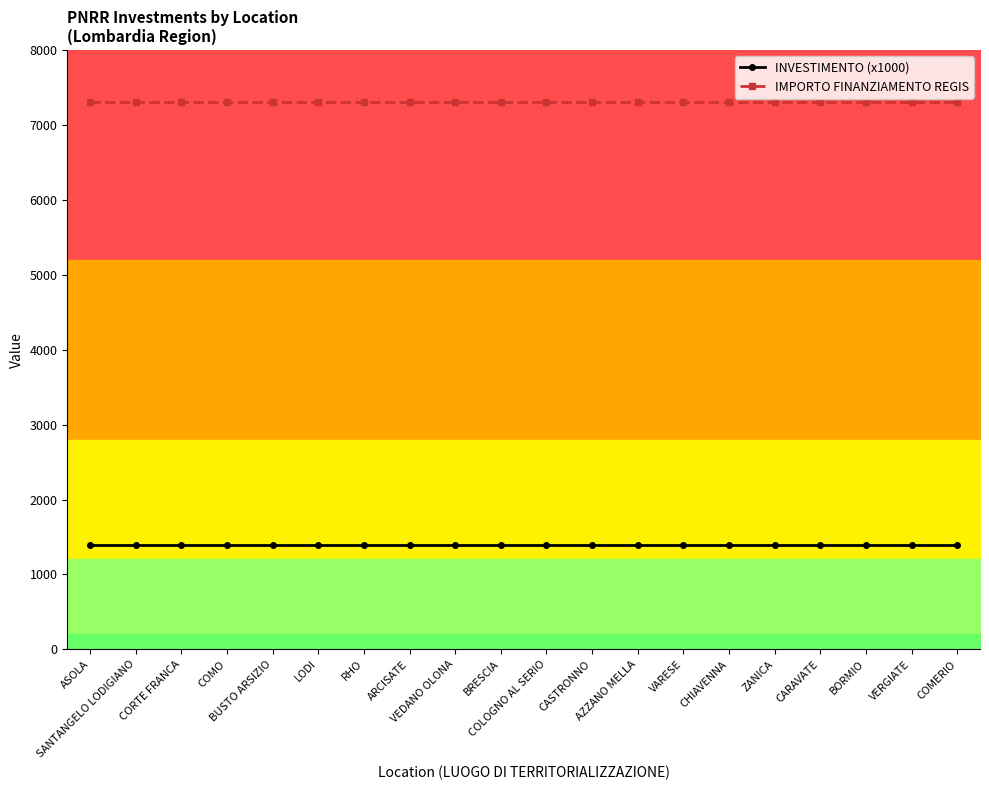

What is the sum of the IMPORTO FINANZIAMENTO REGIS values at COLOGNO AL SERIO and COMO?

14602